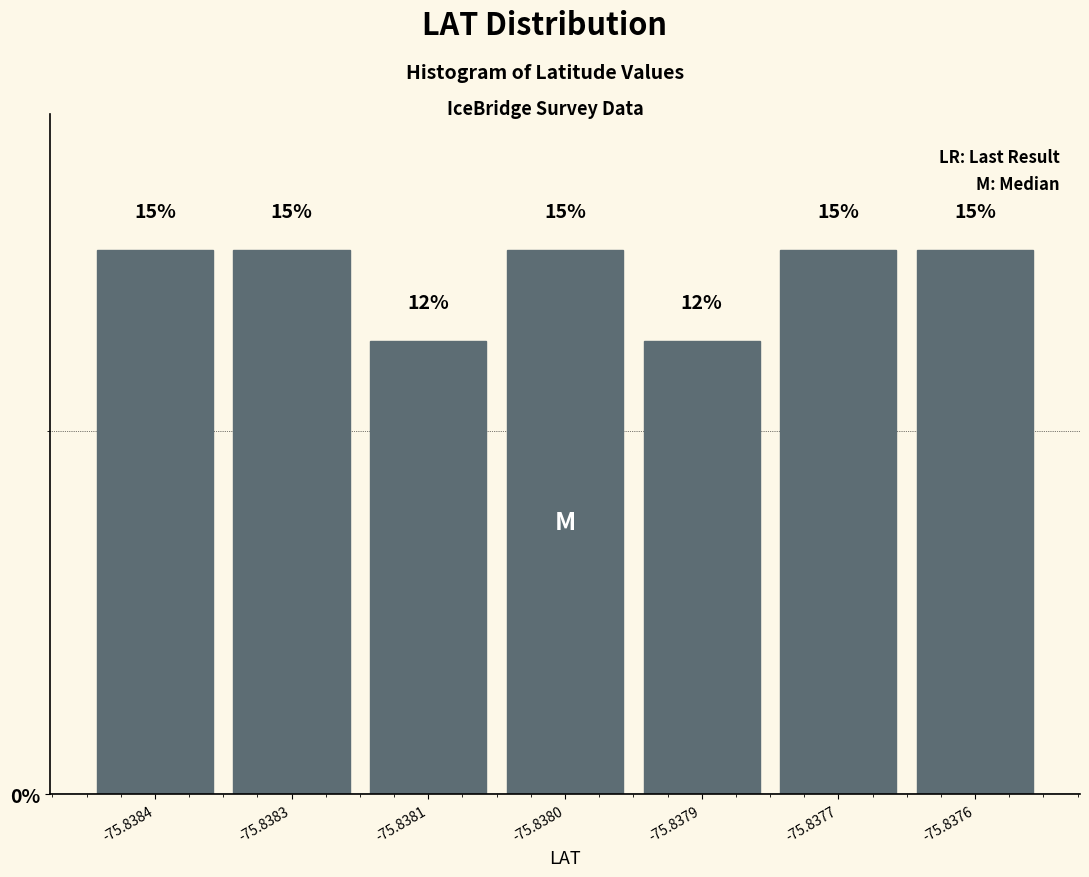

True or false: the data shows 15.0 at -75.8383.

True